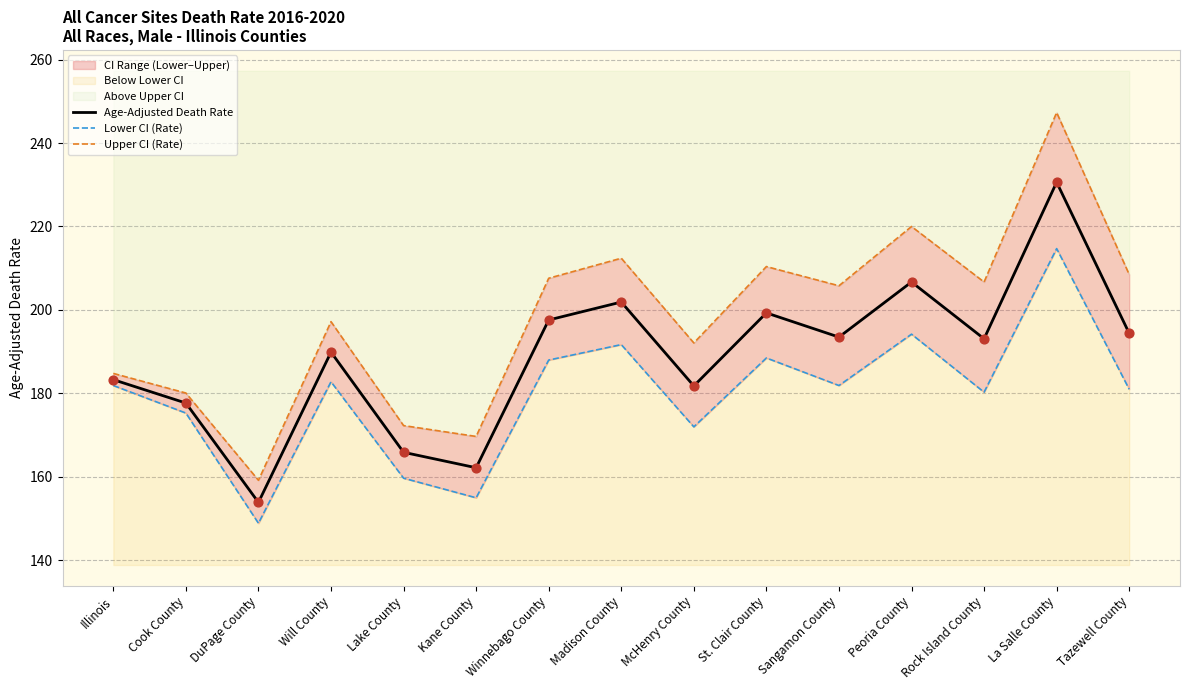

Which series has the largest total across all categories?

Upper CI (Rate)